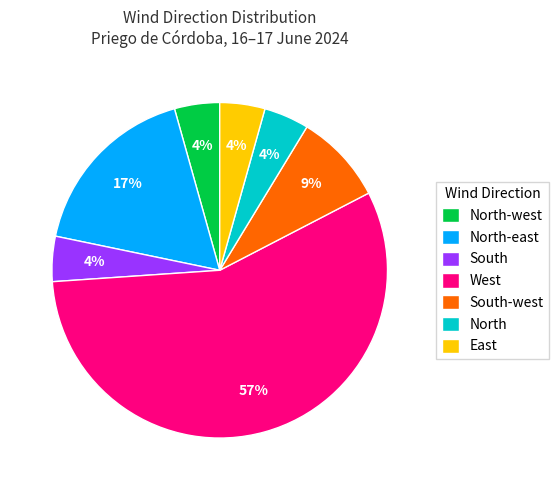

Is it true that North is 15% of the pie?

False